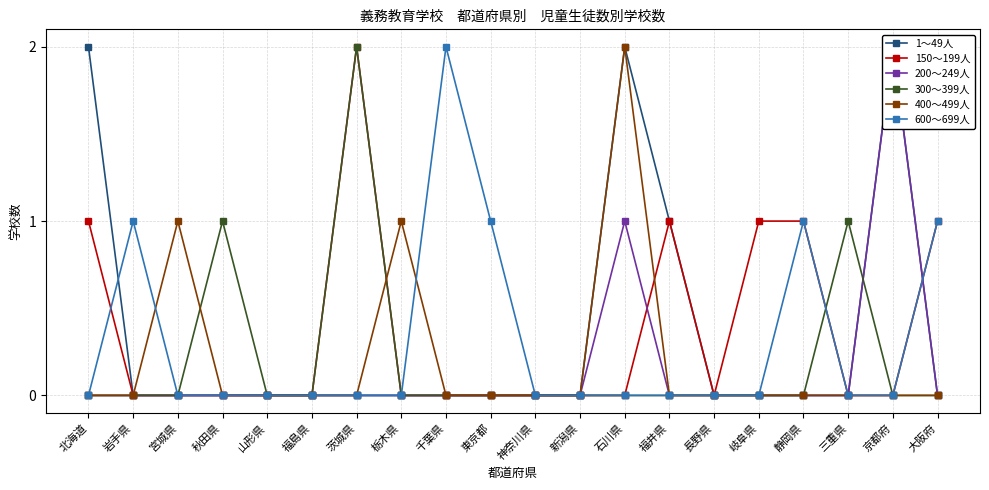

Which category has the lowest value in the 300～399人 series?

北海道